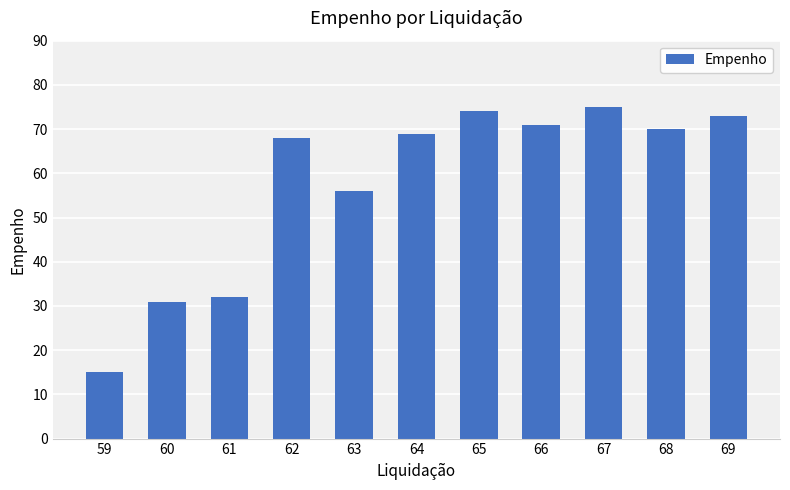

List the labels in order of value, largest first.

67, 65, 69, 66, 68, 64, 62, 63, 61, 60, 59